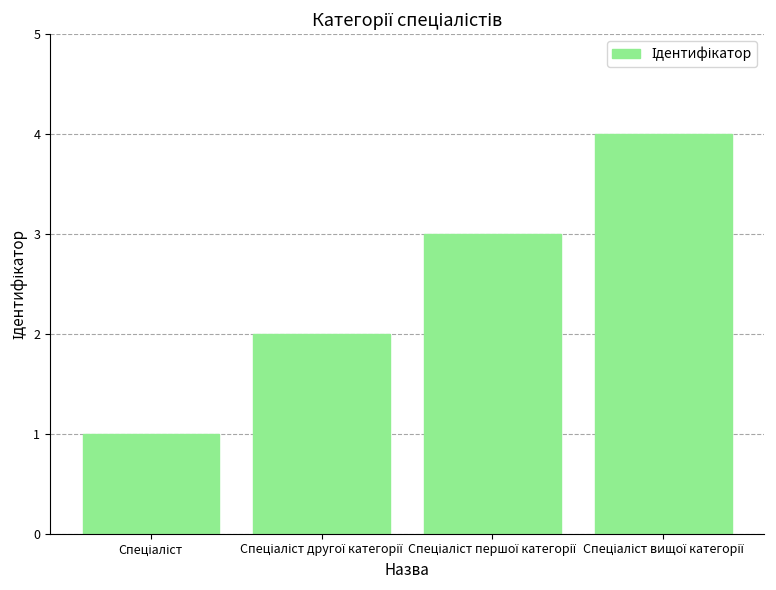

What is the greatest value displayed?

4